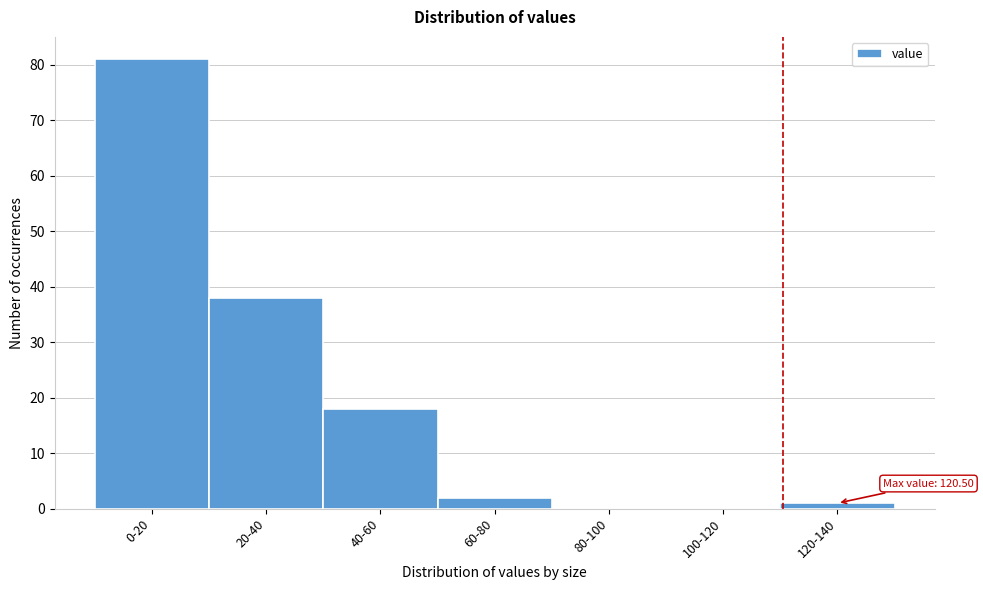

Reading left to right, list all the values displayed in this chart.

0-20=81	20-40=38	40-60=18	60-80=2	80-100=0	100-120=0	120-140=1